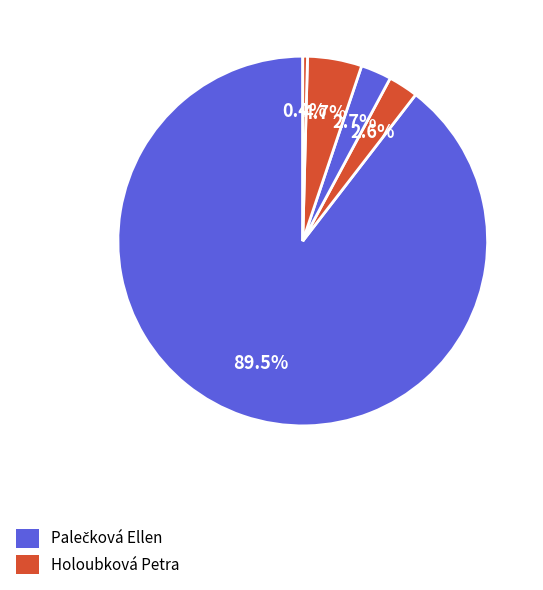

Rank the categories by value from highest to lowest.

Palečková Ellen, Topinková Barbora, Fialová Viktorie, Holoubková Petra, Suchá Julie, Zrotalová Alžběta